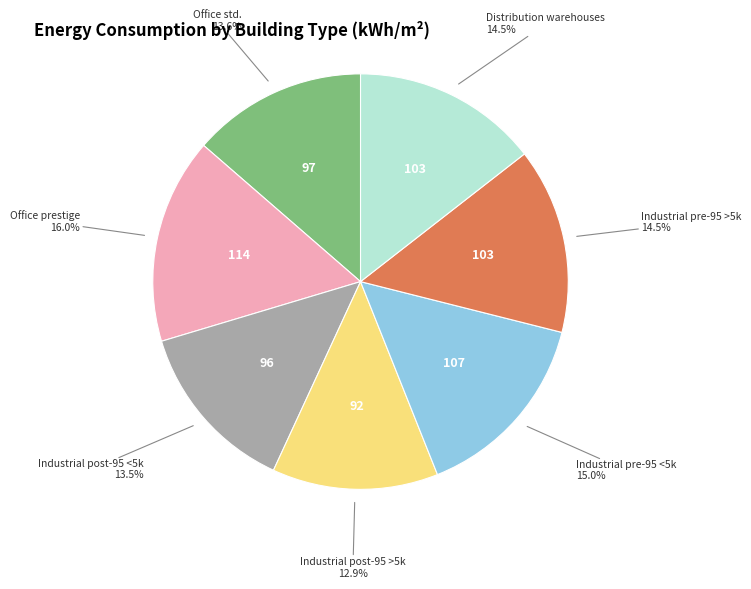

What portion of the pie excludes Distribution warehouses?

85.5%